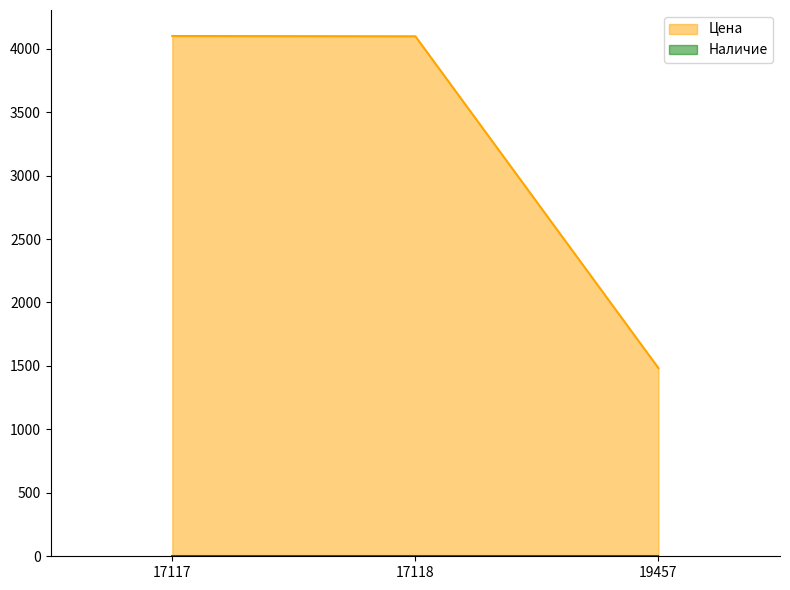

What is the change in value from 17117 to 19457?

-2617